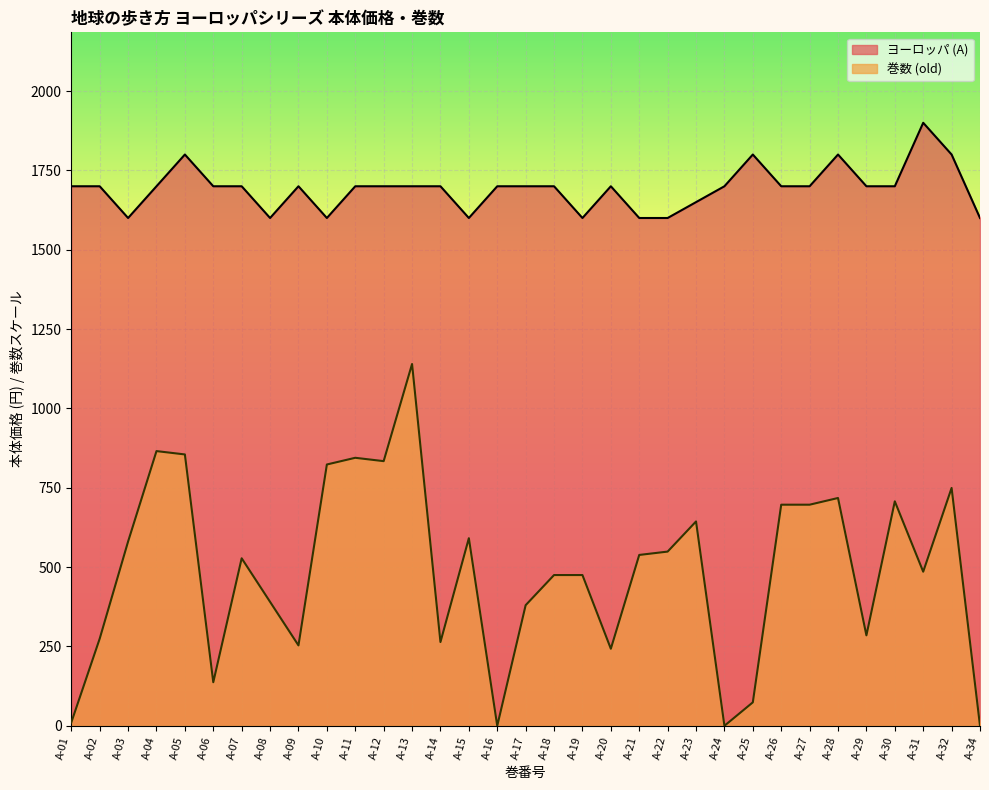

Count the ヨーロッパ (A) values in the range 1650 to 1700.

20